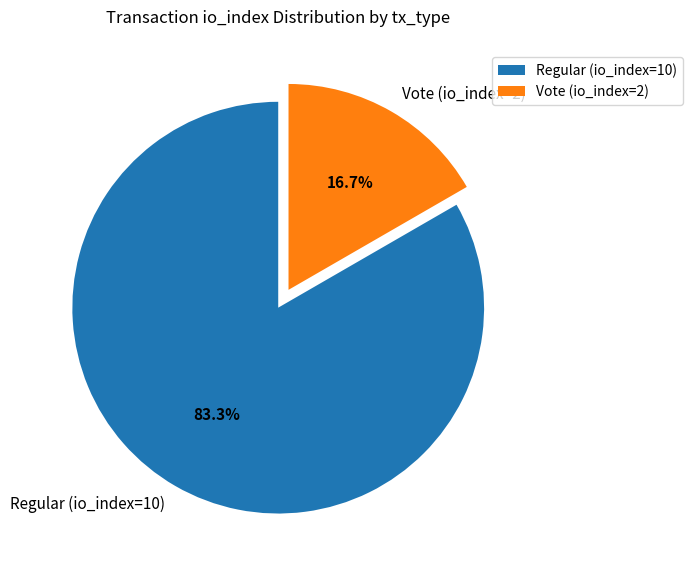

Which category accounts for the majority?

Regular (io_index=10)